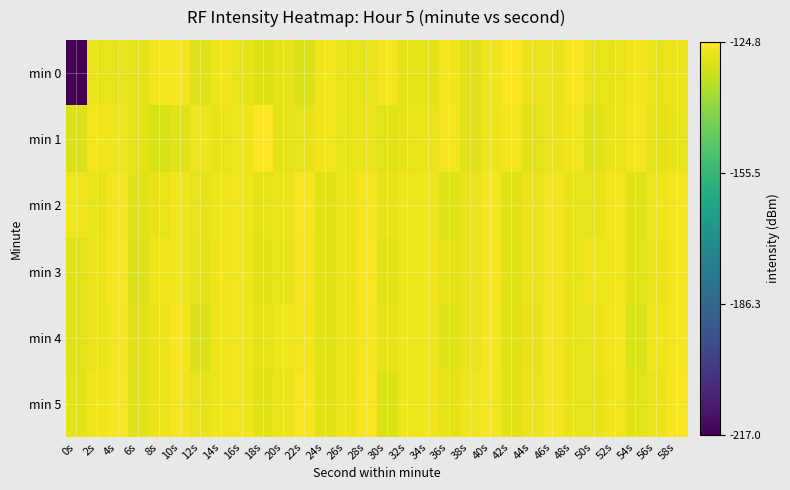

What is the difference between the highest and lowest values at 44s?

1.5